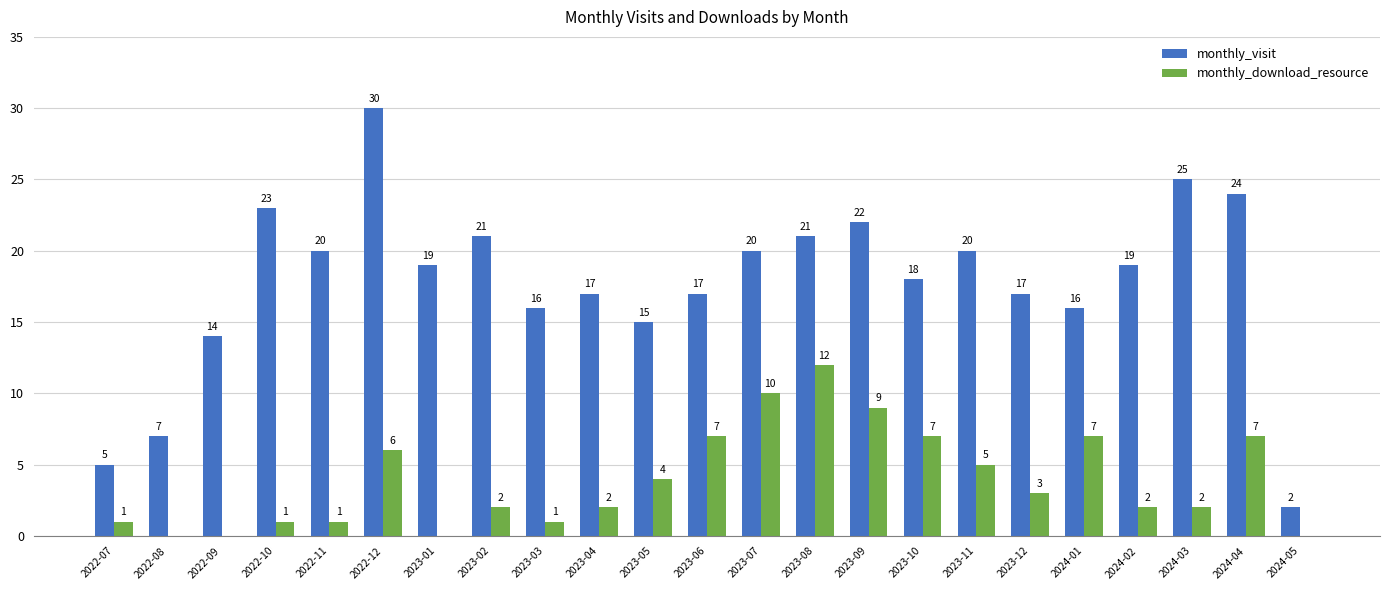

How many groups of bars are there?

23